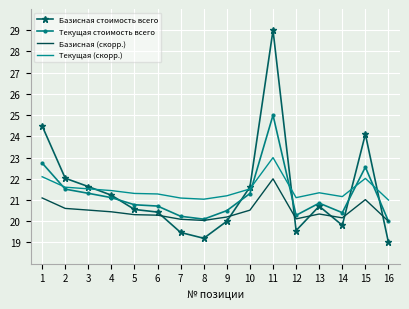

What is the lowest value of the Текущая стоимость всего series?

20.0